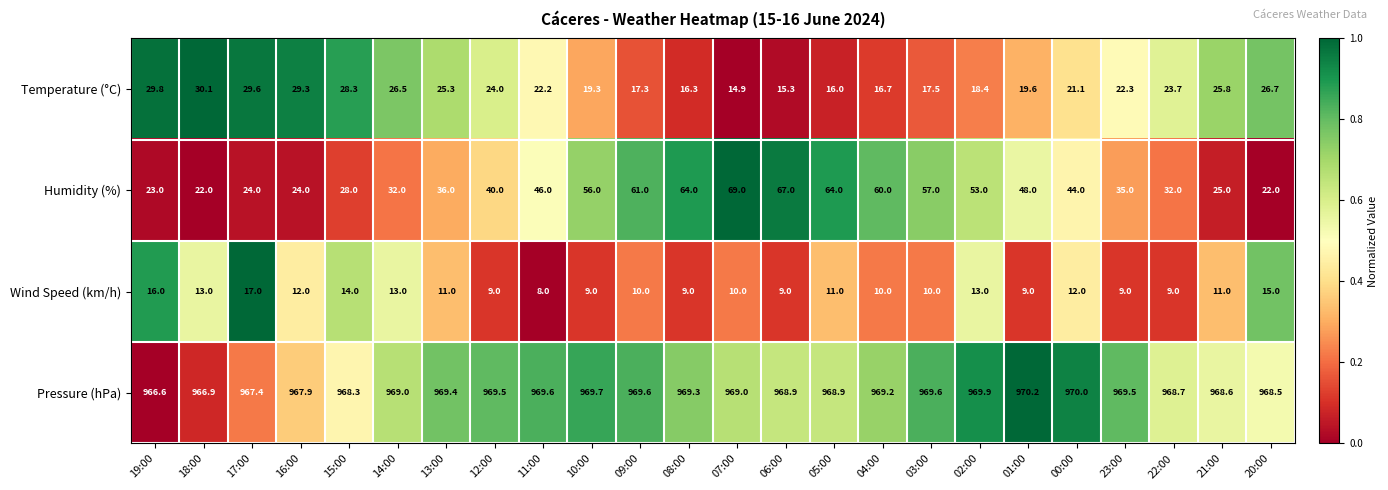

At which category does the chart reach its peak across all series?

01:00